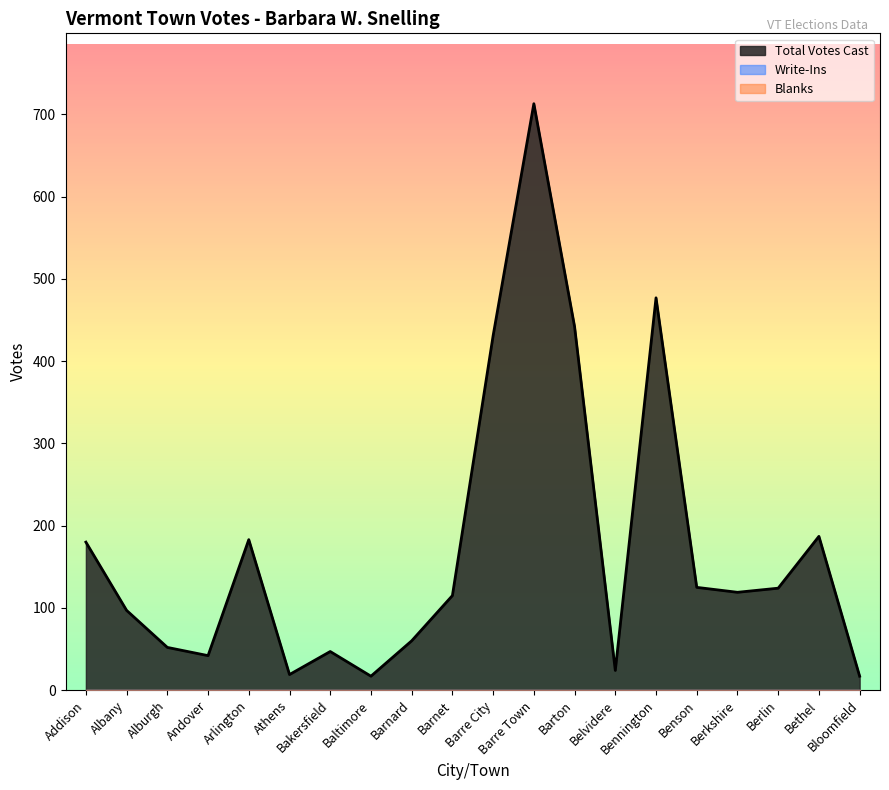

How many lines are shown in the chart?

3